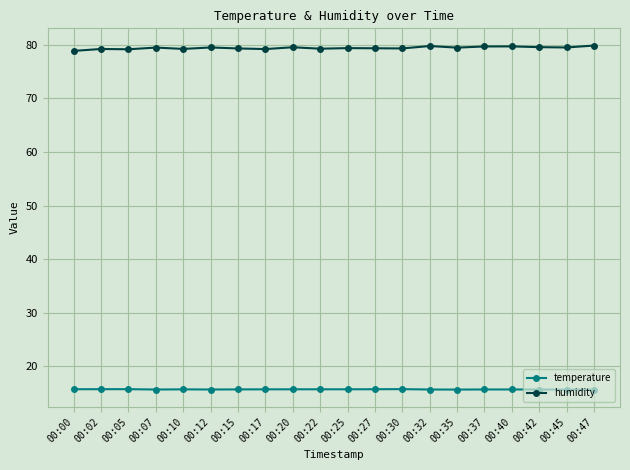

Is it true that humidity equals 45.4 at 00:17?

False